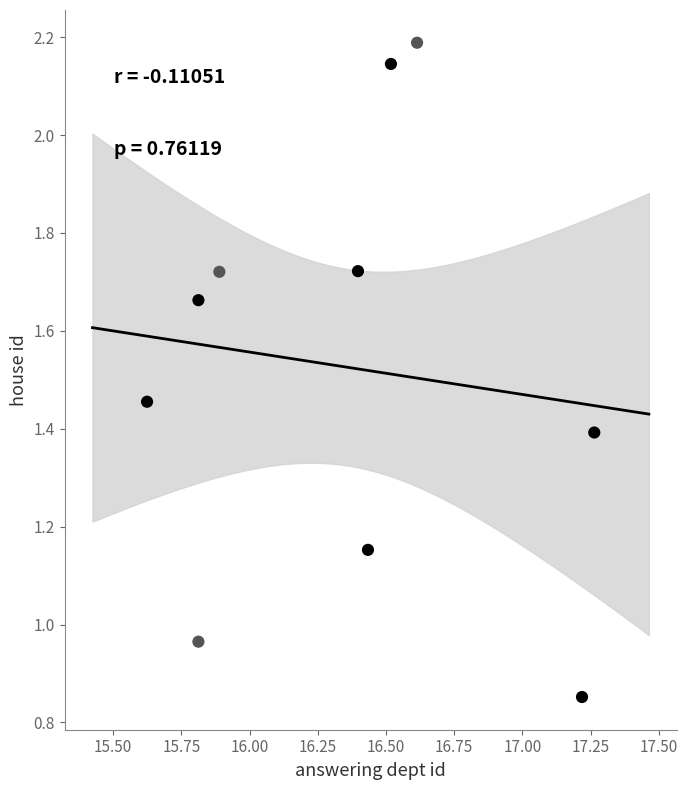

What is the average X value?

16.4